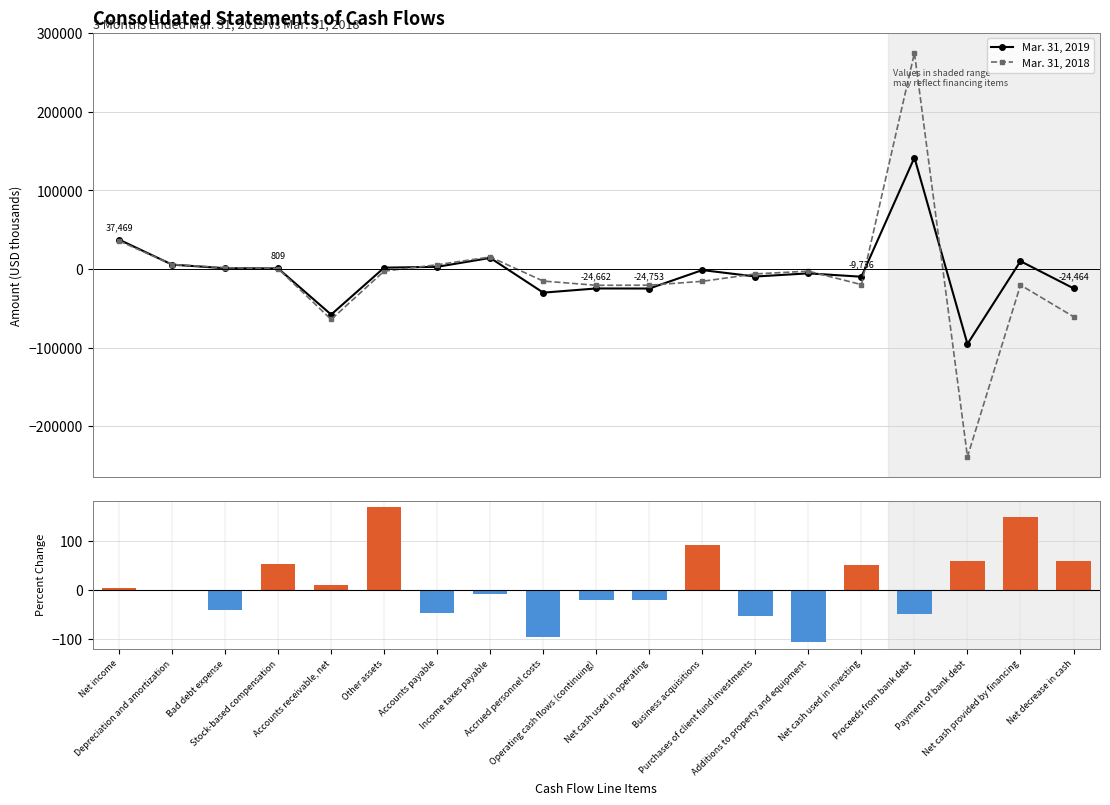

What is the average value of the Percent Change series?

10.8